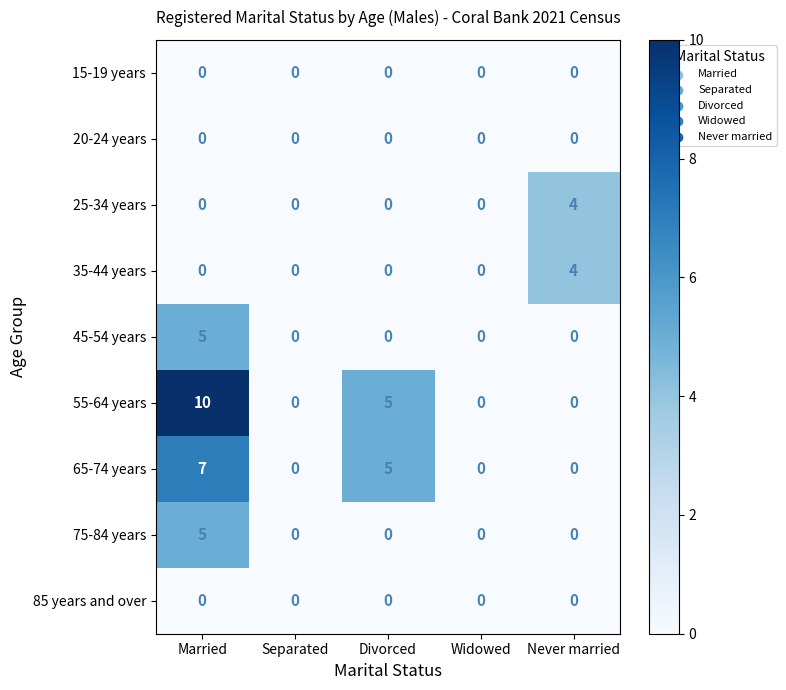

How many distinct data groups are displayed?

9